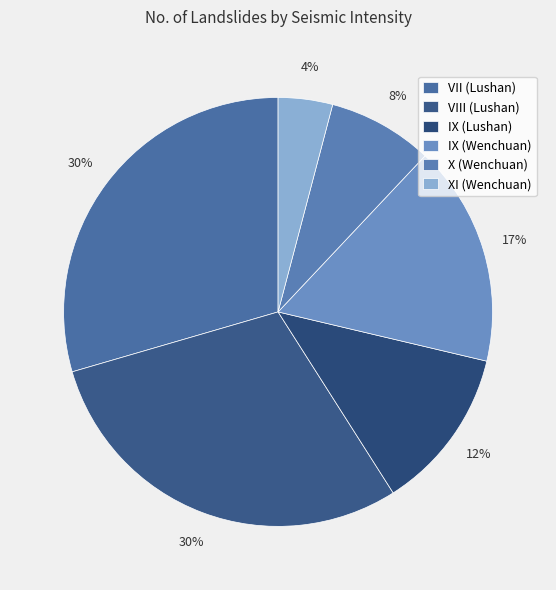

To the nearest percent, what portion does VII (Lushan) represent?

30%